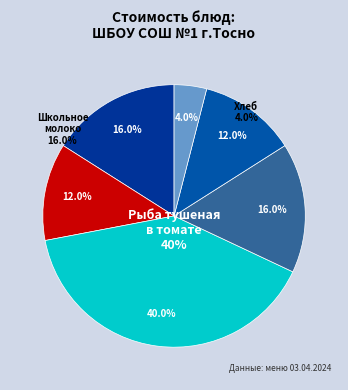

How many slices are in this pie chart?

6